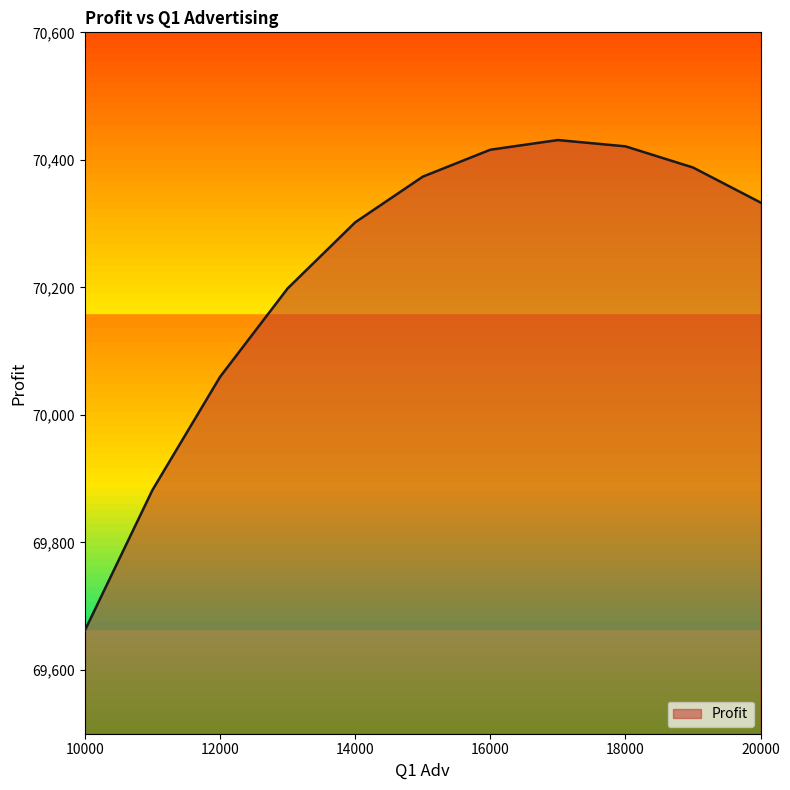

How many lines are shown in the chart?

1